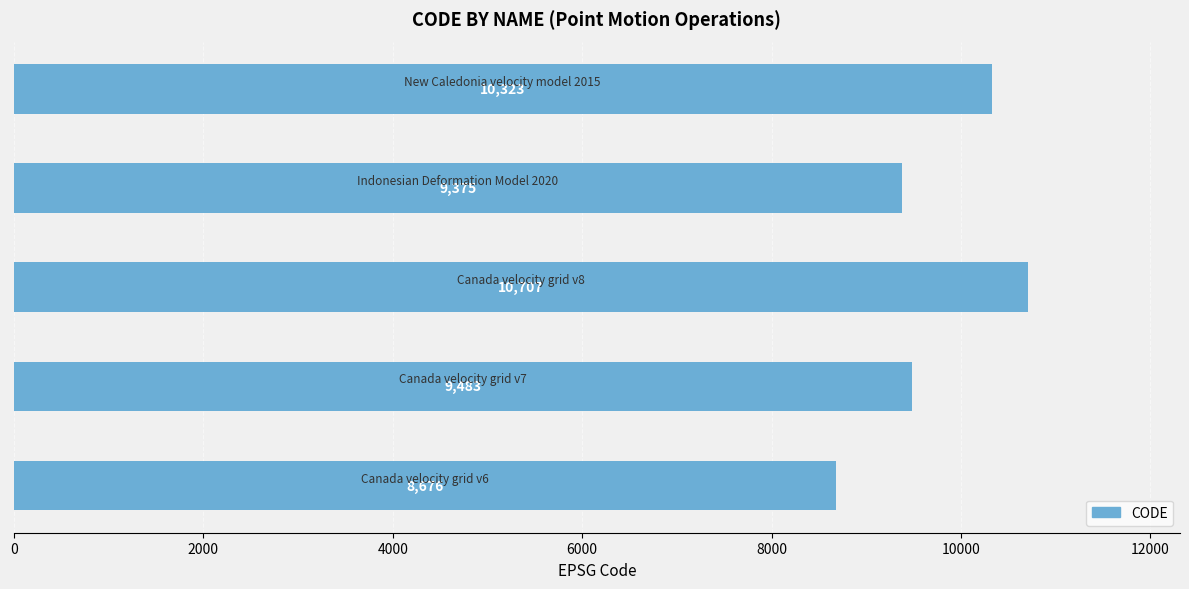

What is the difference between the maximum and second lowest values?

1332